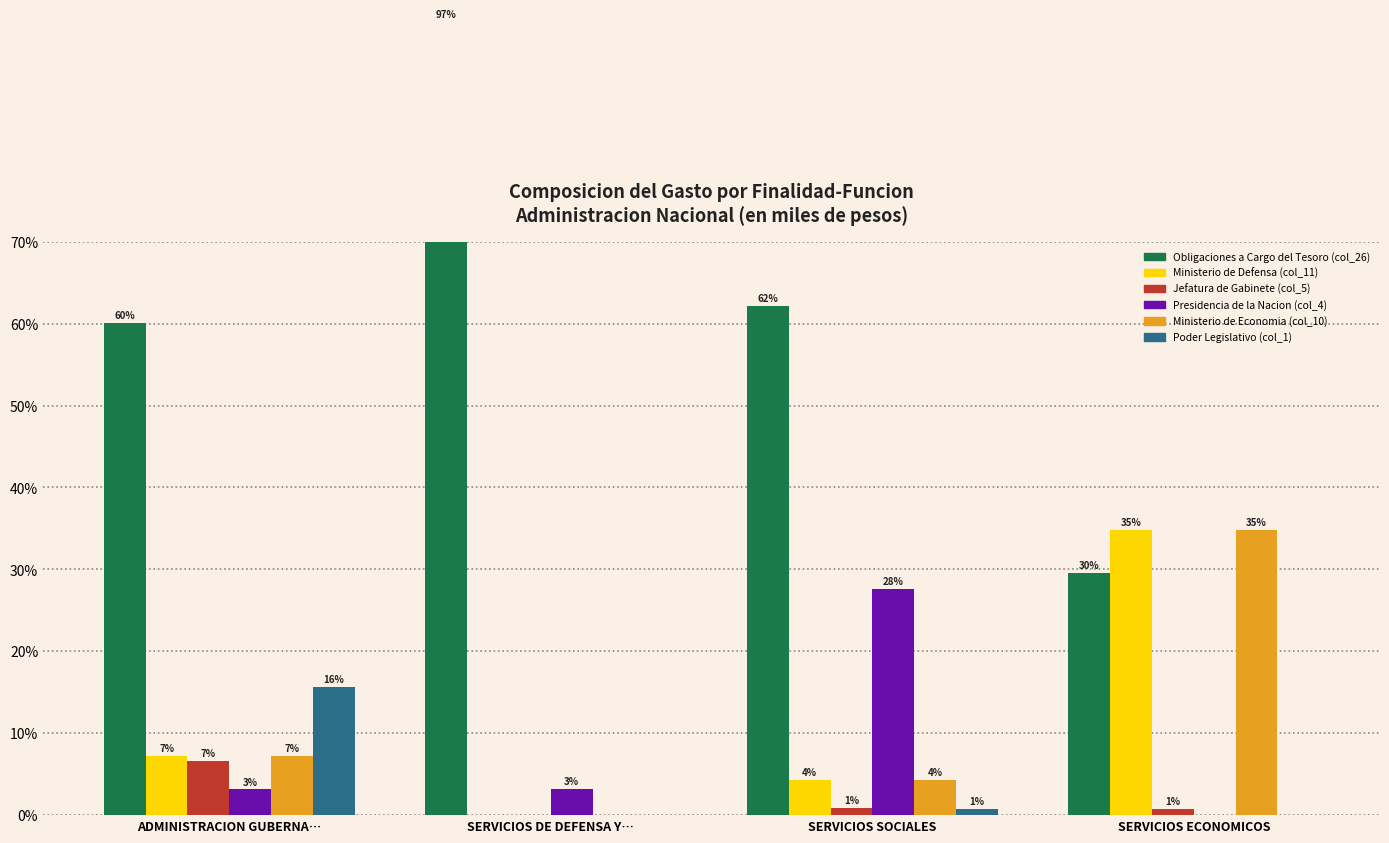

What position from the right is ADMINISTRACION GUBERNA…?

4